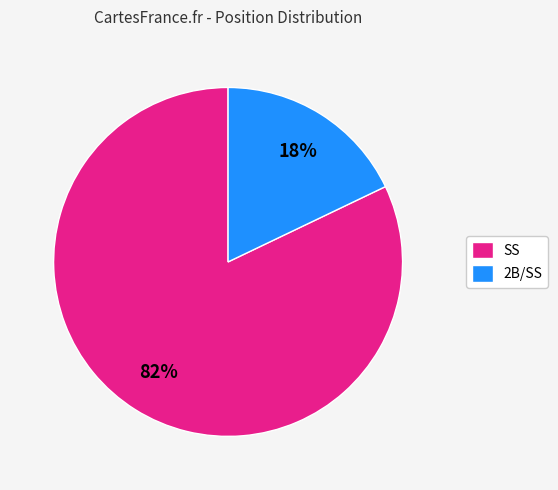

Is there a majority slice in this chart?

Yes